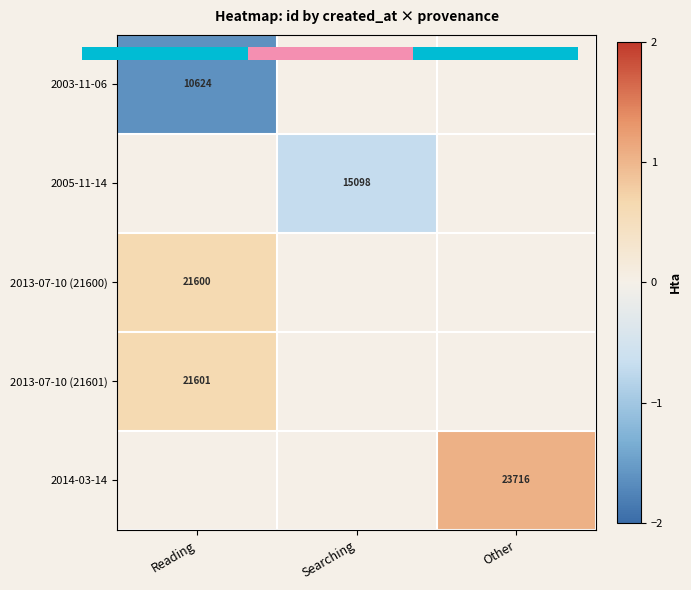

Rank the series by their maximum value, from highest to lowest.

2014-03-14, 2013-07-10 (21601), 2013-07-10 (21600), 2003-11-06, 2005-11-14